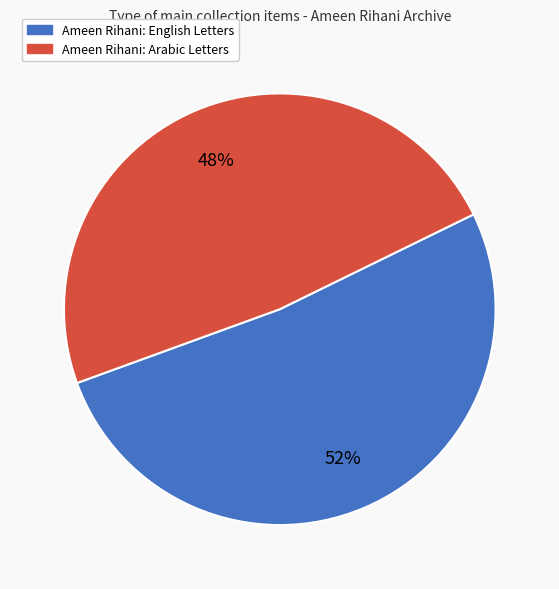

Is there a majority slice in this chart?

Yes